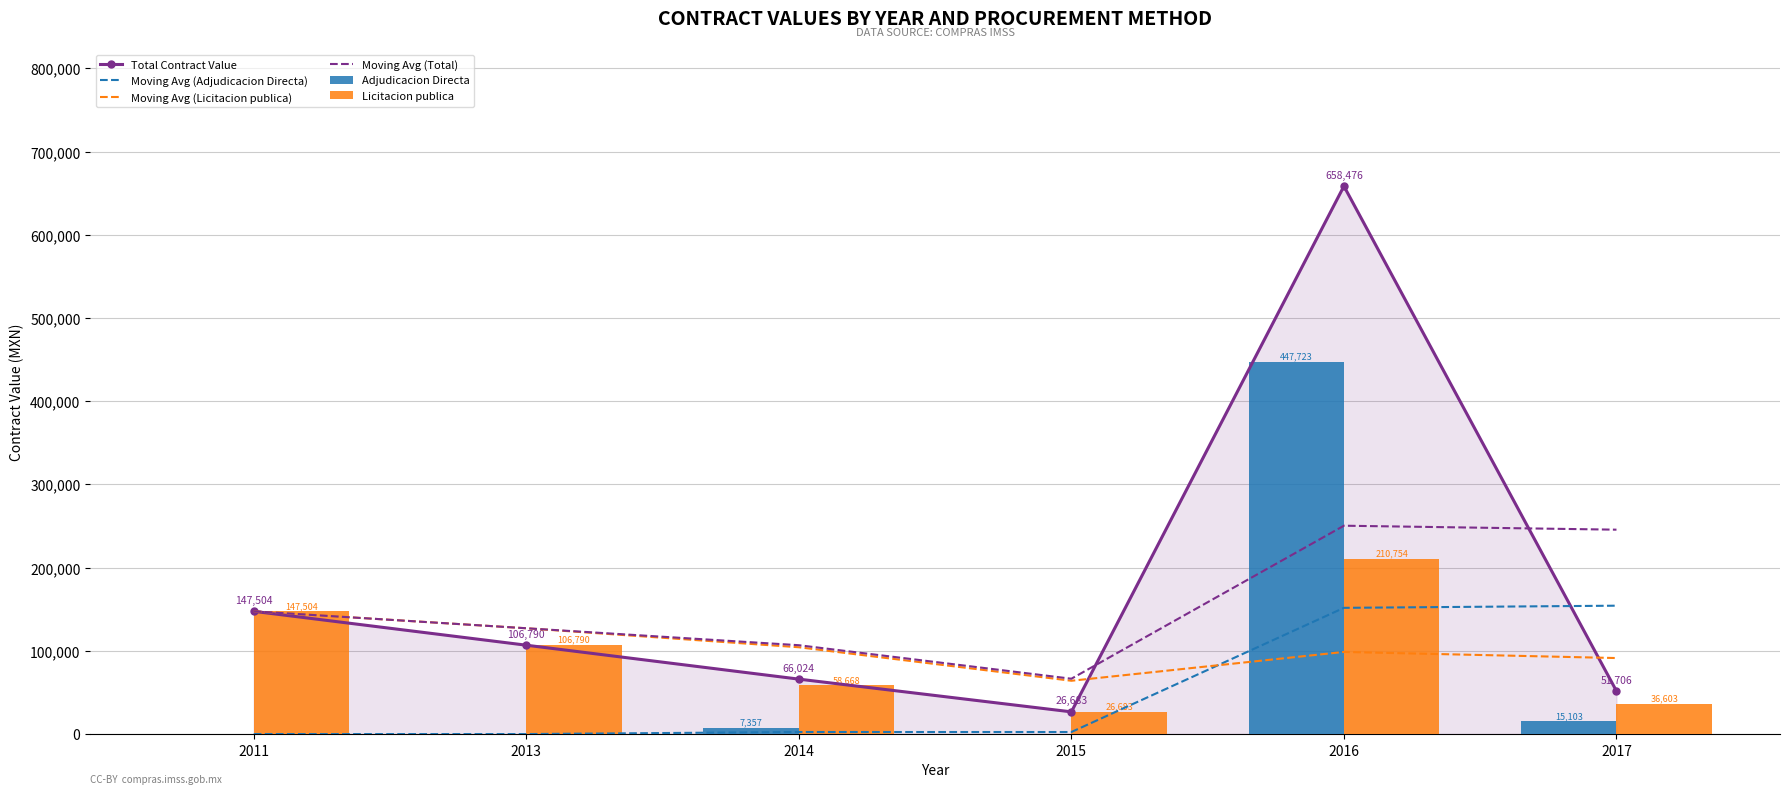

What is the maximum value for Moving Avg (Licitacion publica)?

147503.6